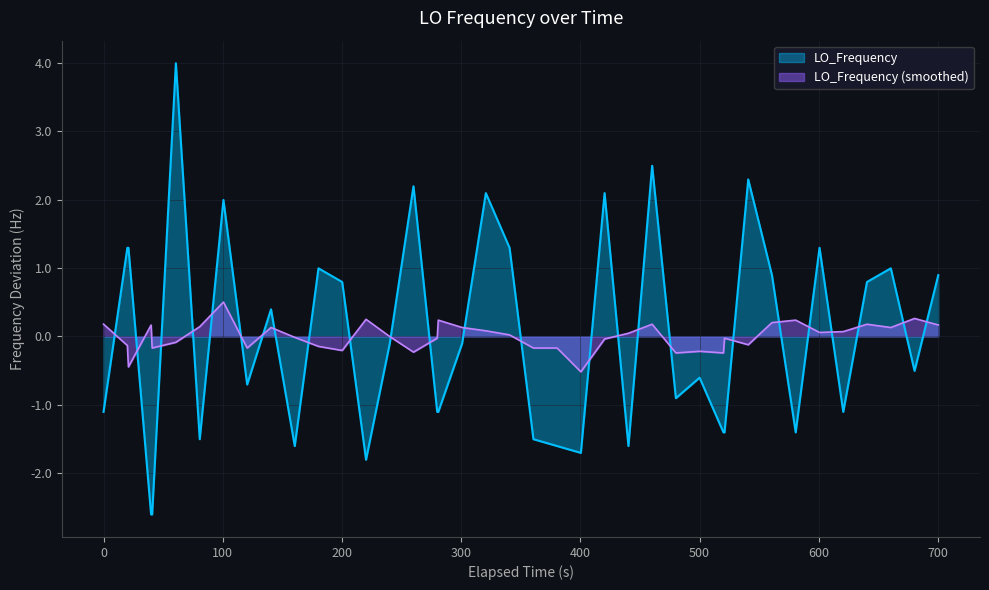

List the series in order of their peak value, lowest first.

LO_Frequency (smoothed), LO_Frequency